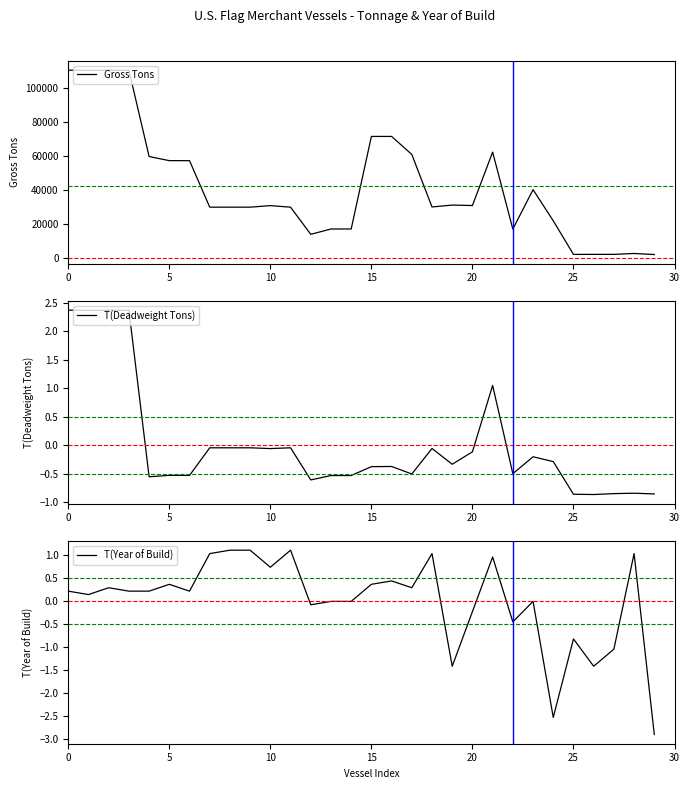

Reading left to right, what are all the values shown in this chart?

Gross Tons: 110693.0	110693.0	110693.0	110693.0	59705.0	57280.0	57280.0	29801.0	29801.0	29801.0	30718.0	29801.0	13764.0	16916.0	16916.0	71583.0	71583.0	60942.0	29923.0	31041.0	30770.0	62318.0	16856.0	40146.0	21760.0	1904.0	1920.0	1920.0	2451.0	1823.0
T(Deadweight Tons): 2.4	2.4	2.4	2.4	-0.6	-0.5	-0.5	-0.0	-0.0	-0.0	-0.1	-0.0	-0.6	-0.5	-0.5	-0.4	-0.4	-0.5	-0.1	-0.3	-0.1	1.0	-0.5	-0.2	-0.3	-0.9	-0.9	-0.8	-0.8	-0.9
T(Year of Build): 0.2	0.1	0.3	0.2	0.2	0.4	0.2	1.0	1.1	1.1	0.7	1.1	-0.1	-0.0	-0.0	0.4	0.4	0.3	1.0	-1.4	-0.2	1.0	-0.5	-0.0	-2.5	-0.8	-1.4	-1.0	1.0	-2.9